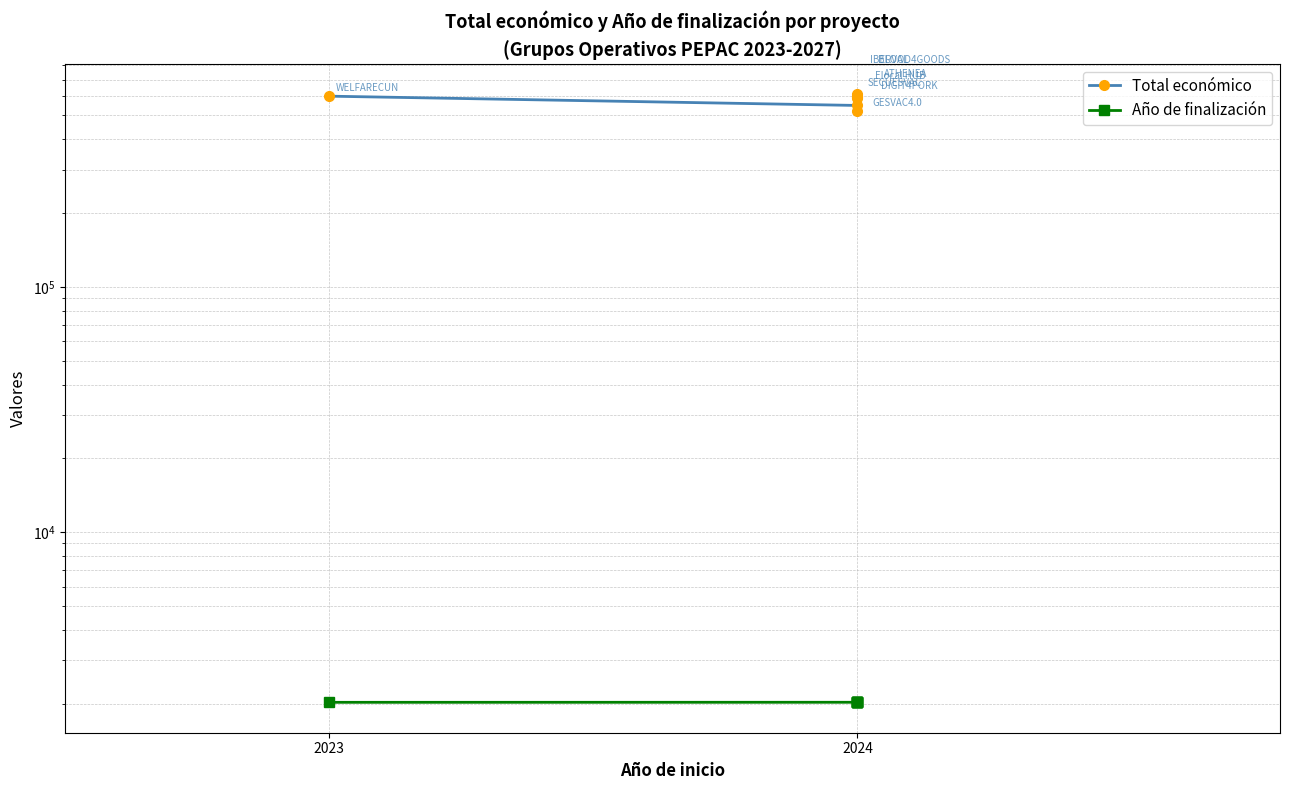

True or false: Total económico has a value of 843782 at 2024.

False